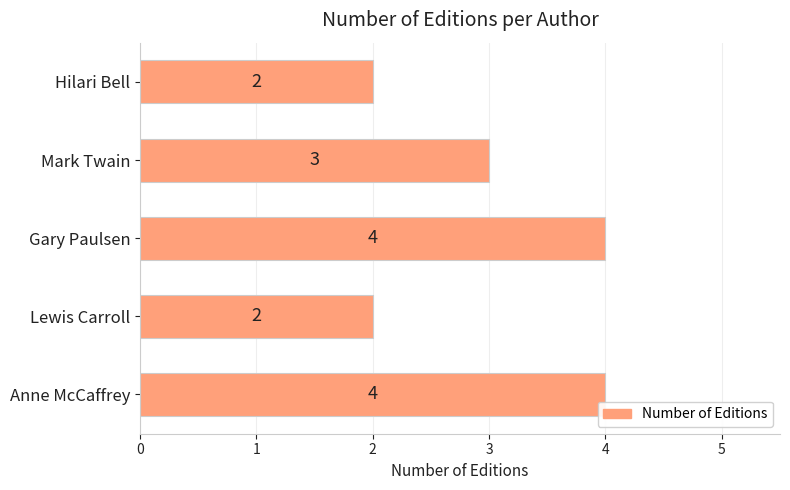

What is the average value?

3